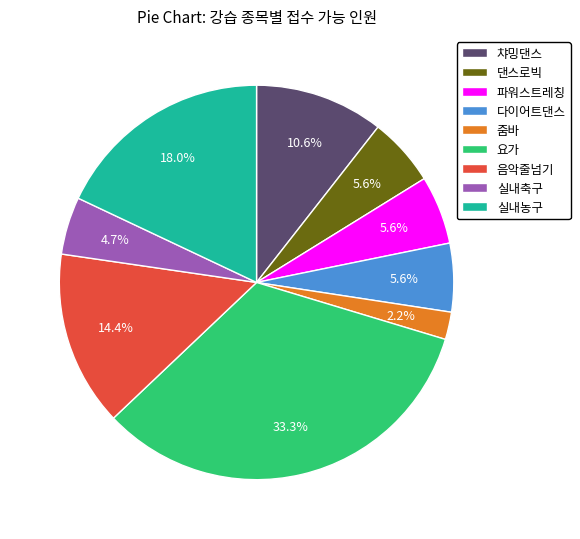

Is the sum of 실내축구 and 실내농구 greater than half?

No